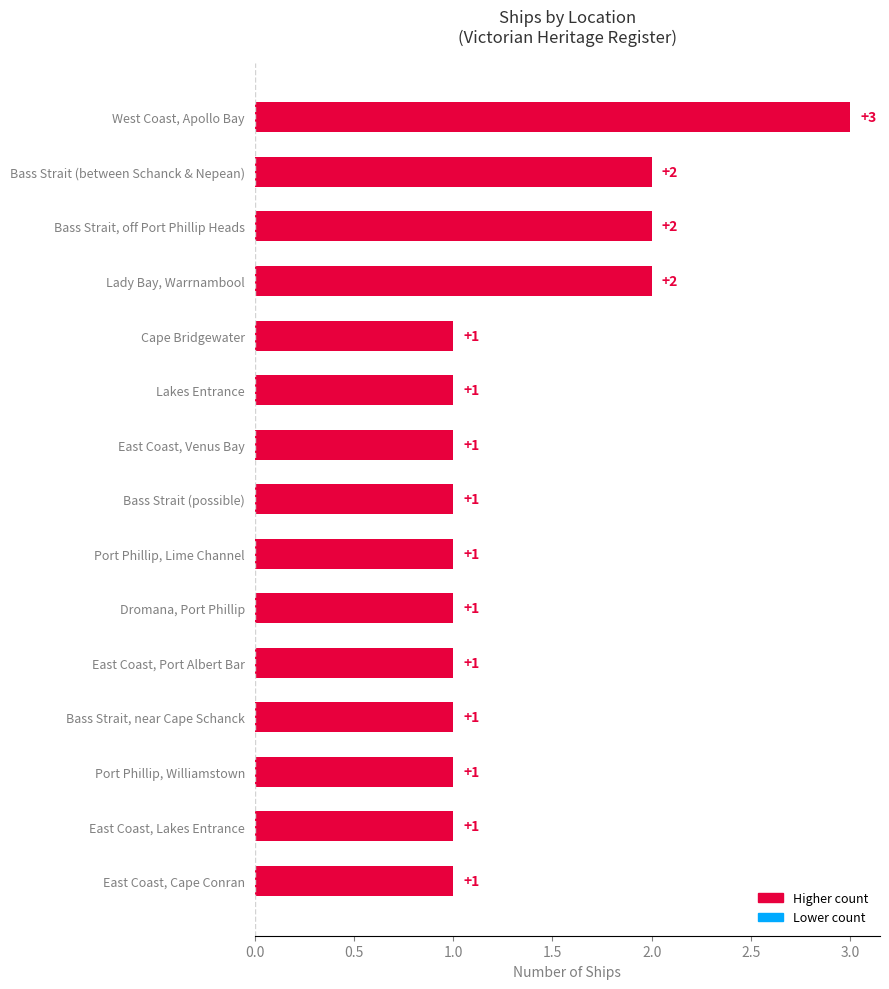

What position from the top is Dromana, Port Phillip?

10